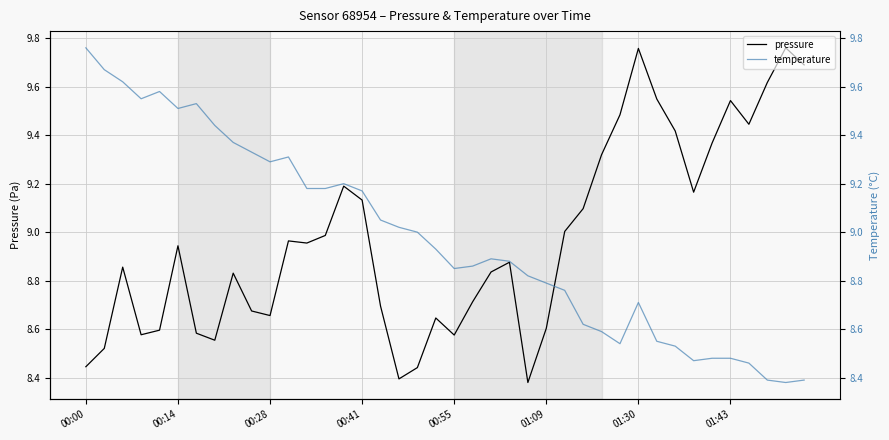

True or false: temperature has a value of 9.0 at 18.

True